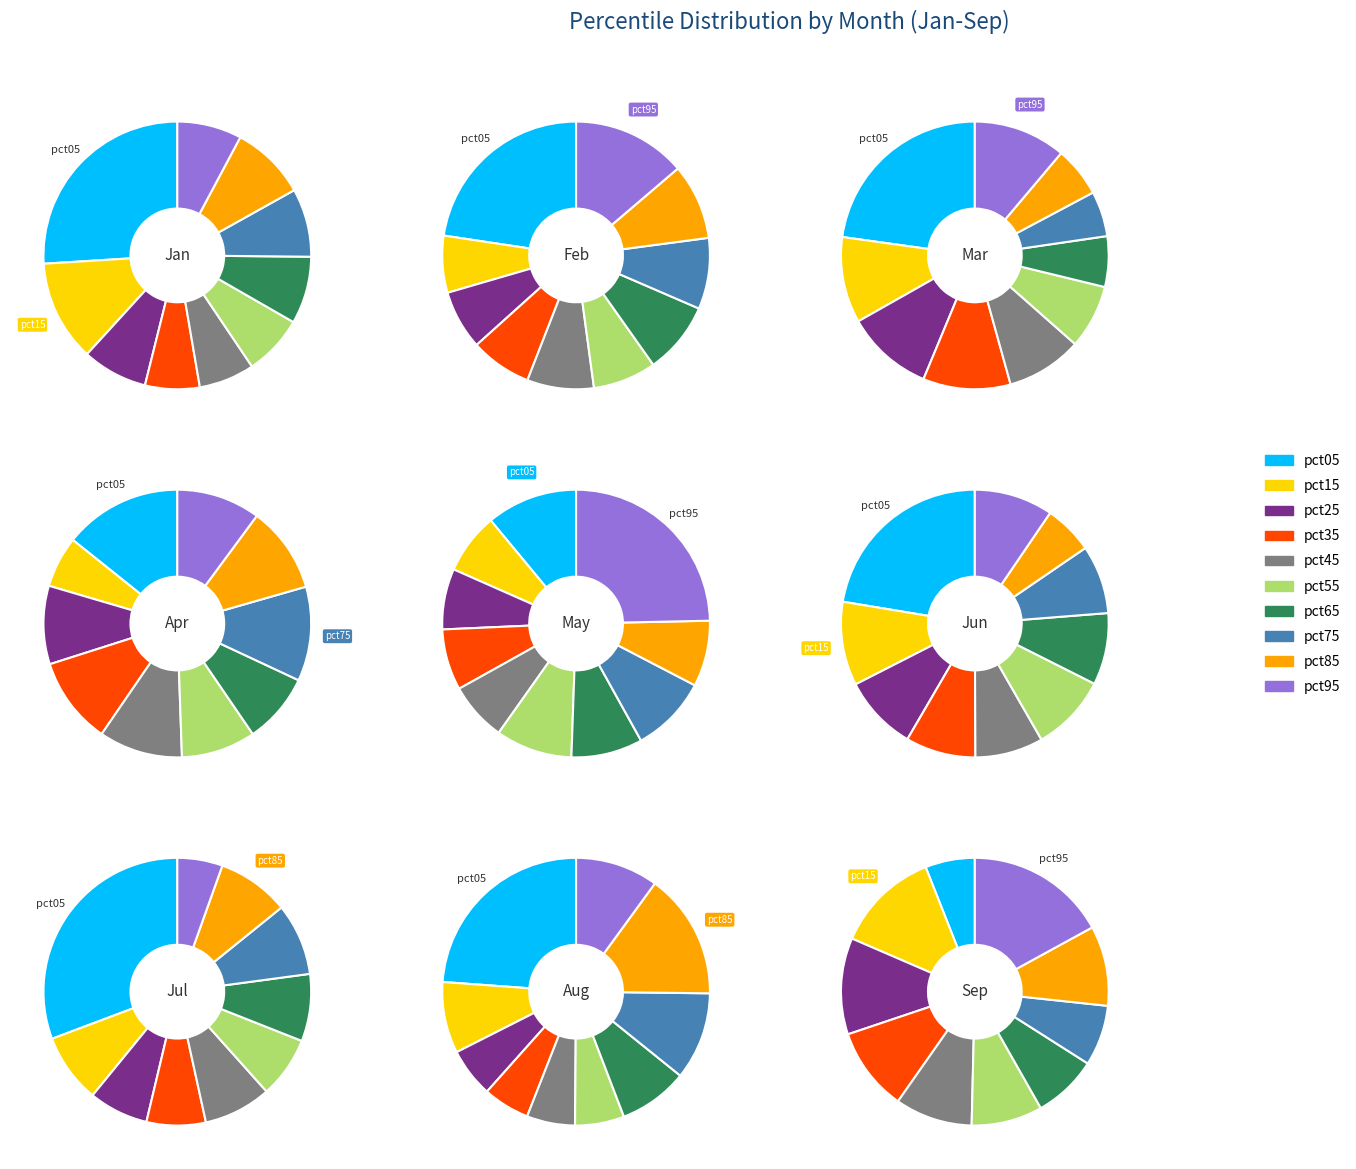

To the nearest percent, what is the average slice percentage?

10%